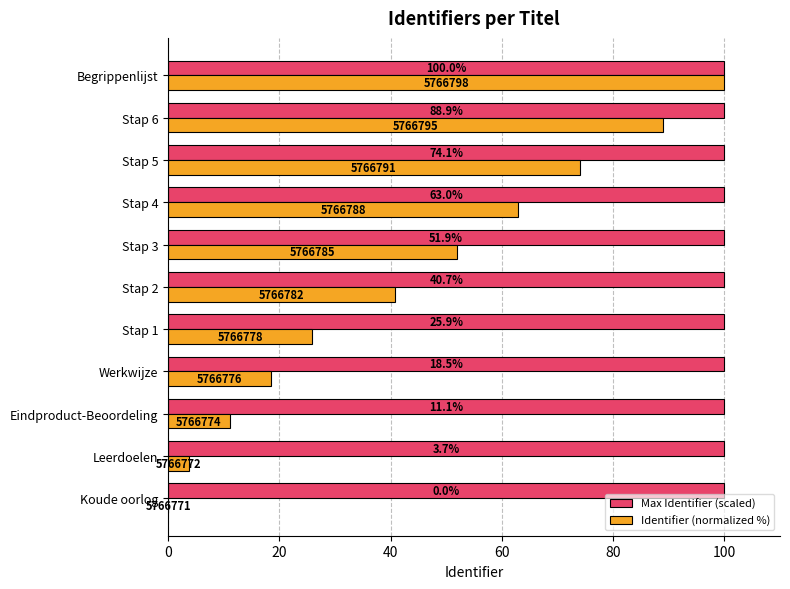

At which category is the sum across all series the highest?

Begrippenlijst